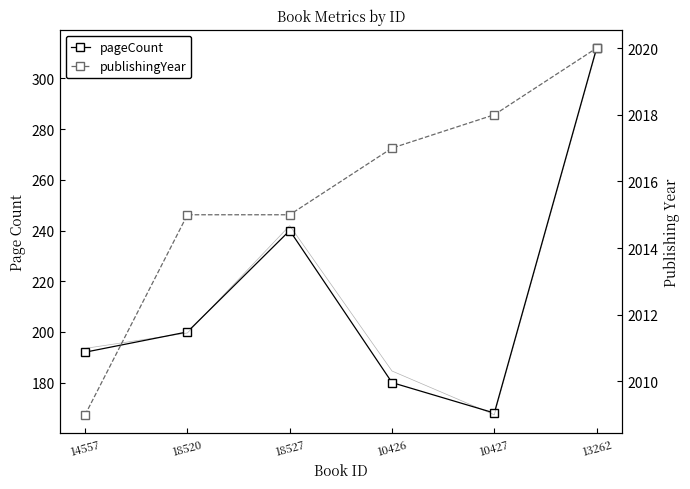

Which label corresponds to the smallest value in the chart?

10427